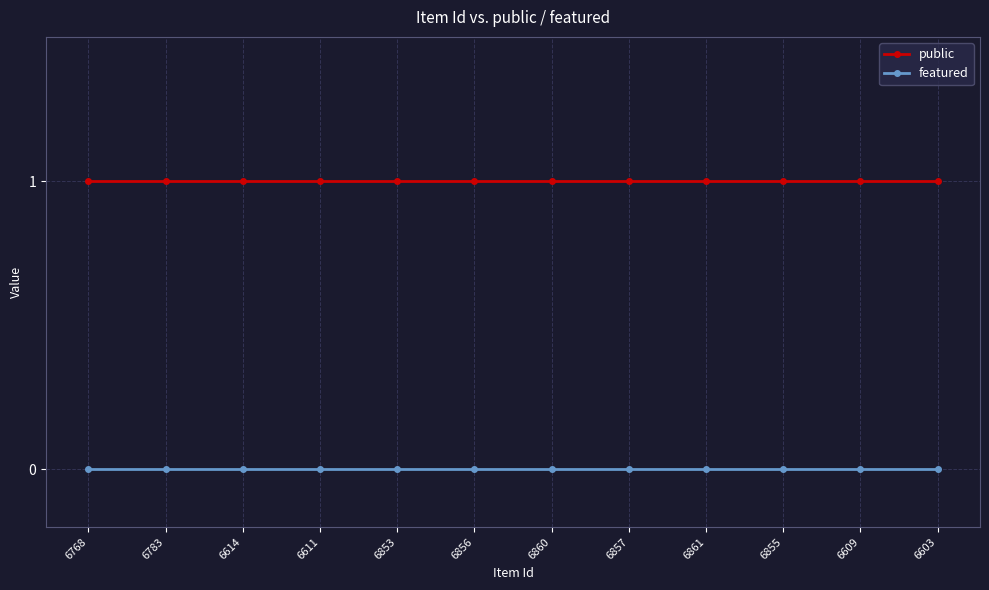

Is the value of featured at 6855 greater than the value of public at 6853?

No